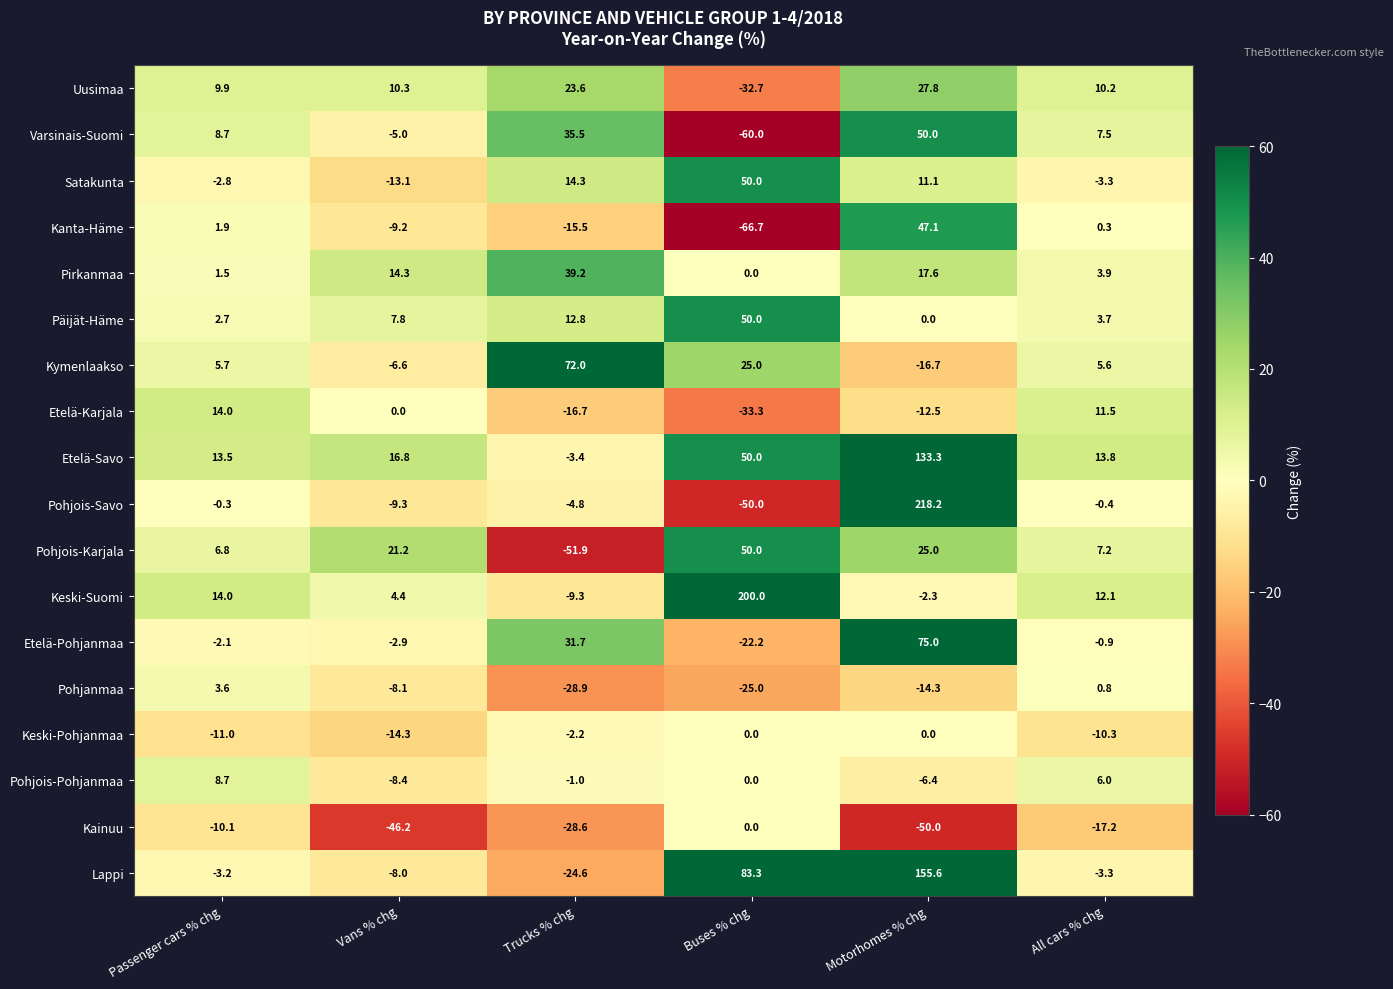

Is the value of Etelä-Karjala at Motorhomes % chg greater than the value of Keski-Suomi at Passenger cars % chg?

No